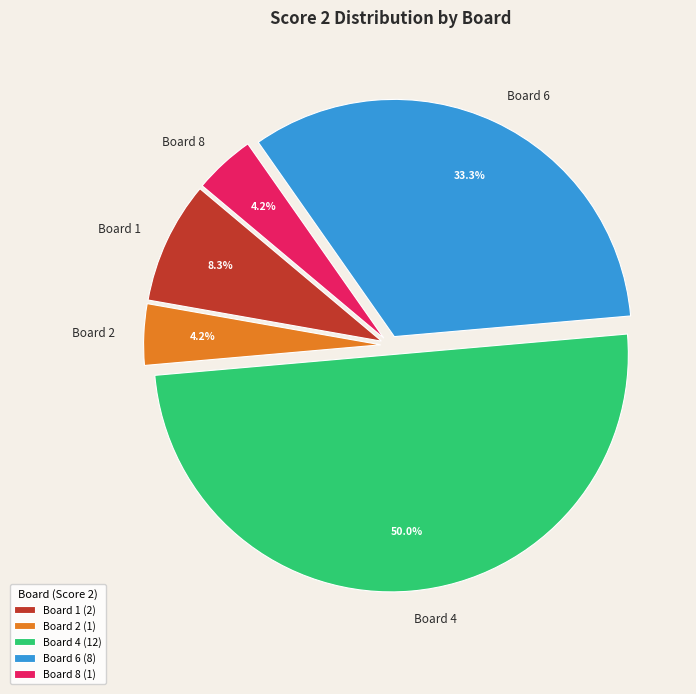

What is the ratio of the value at Board 8 to the value at Board 2?

1.0